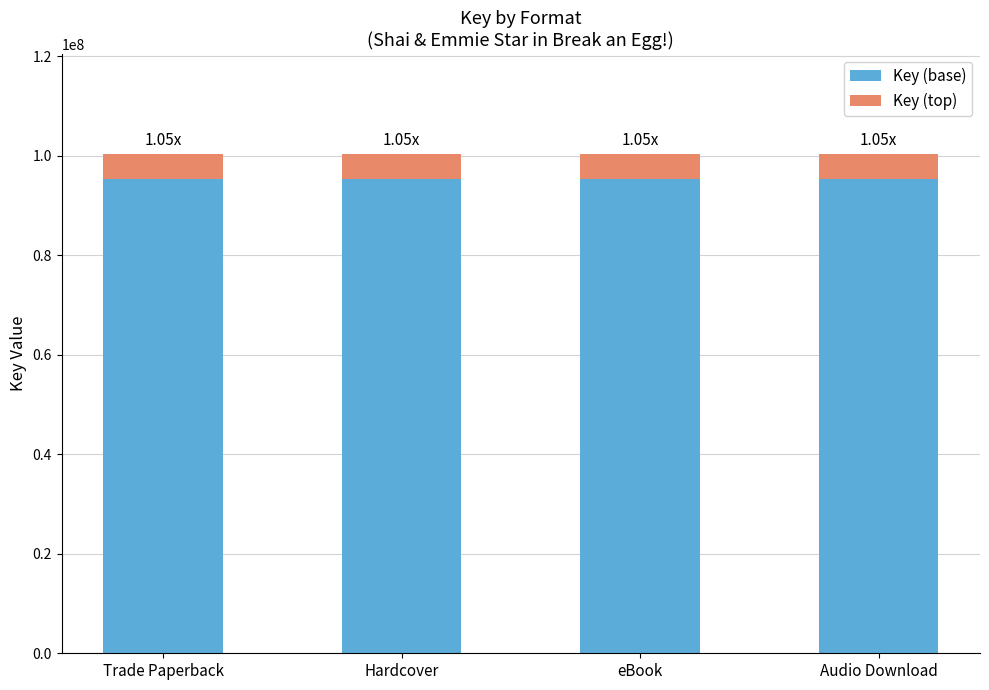

What is the sum of the Key (base) values at Hardcover and Trade Paperback?

190689137.6